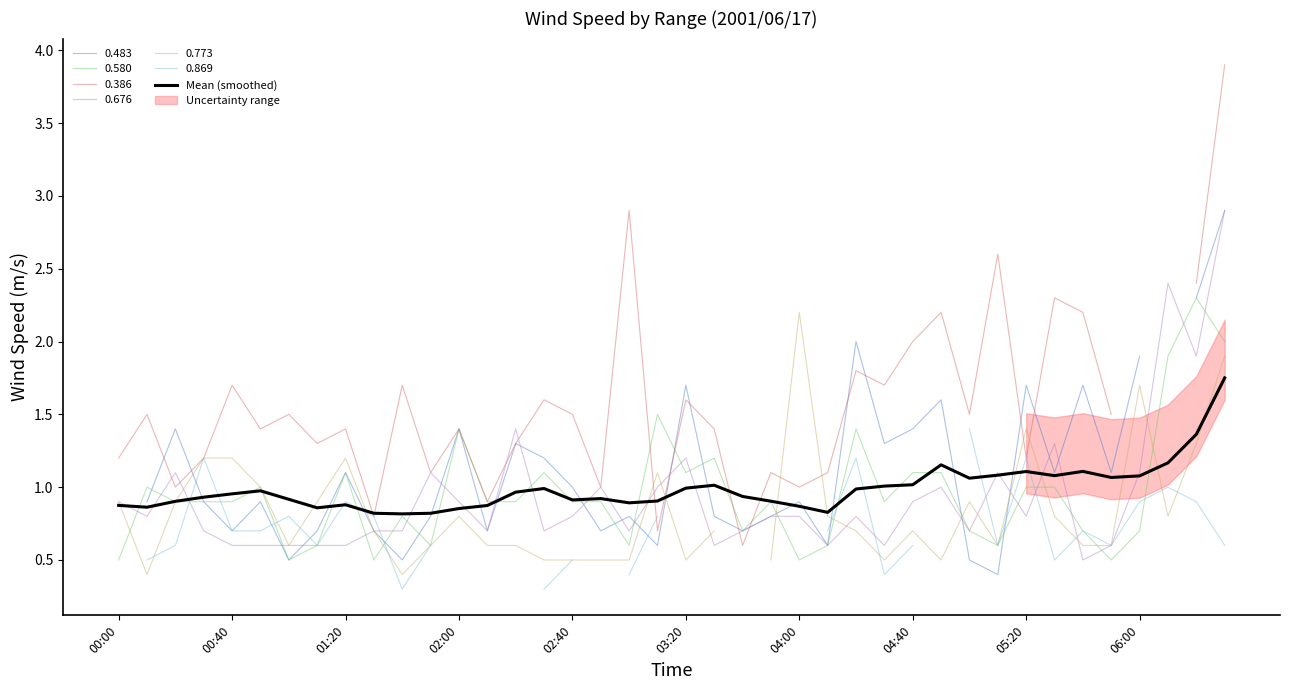

What is the change in value from 00:00 to 34?

+0.2